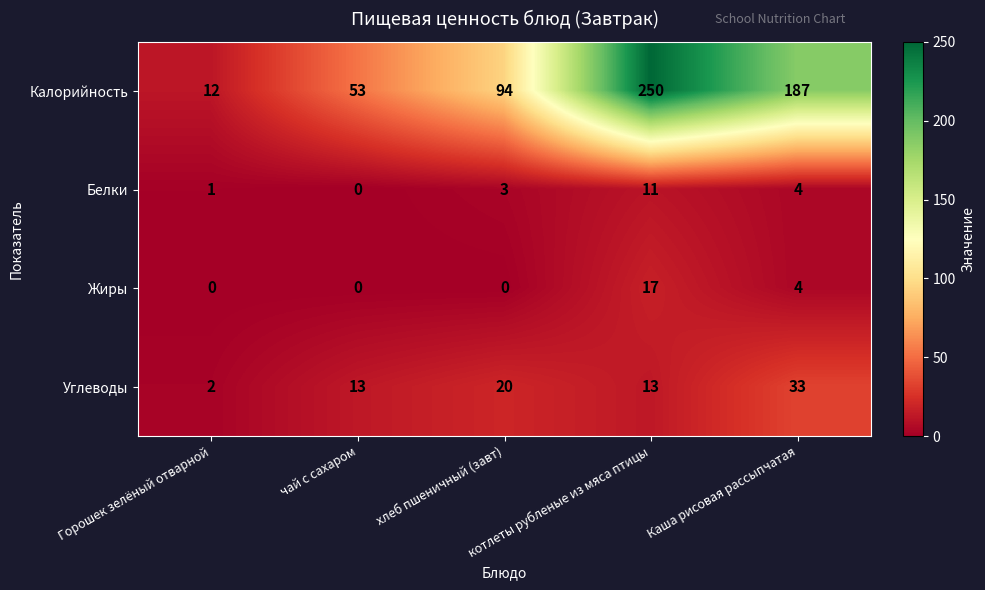

How many series are shown in this chart?

4